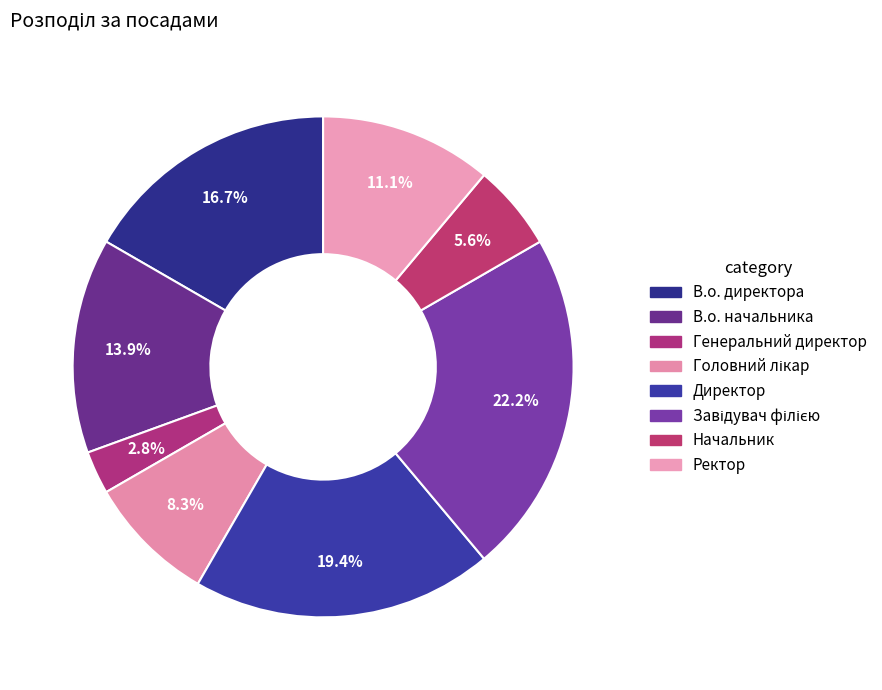

To the nearest percent, what percentage of the pie is Генеральний директор?

3%